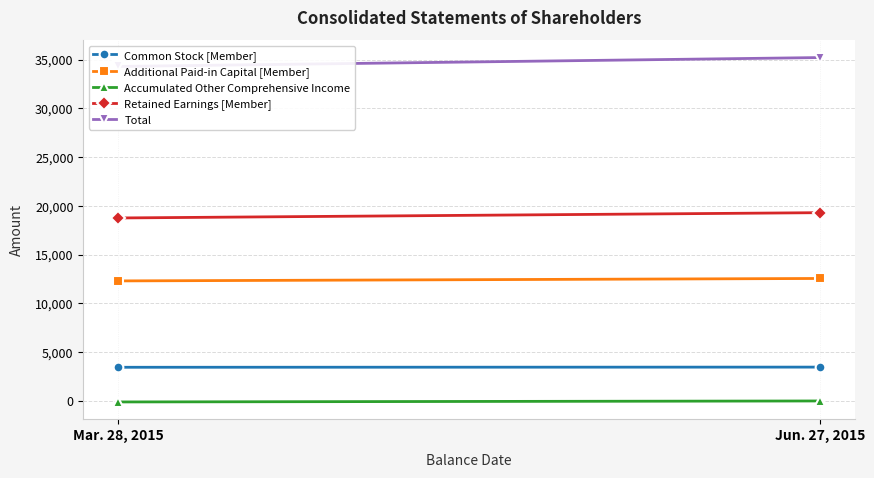

How many Retained Earnings [Member] values are between 18754 and 19298?

2